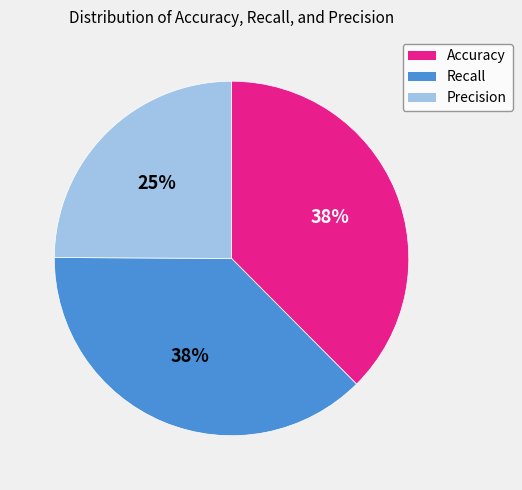

Which category has the smallest portion of the pie?

Precision